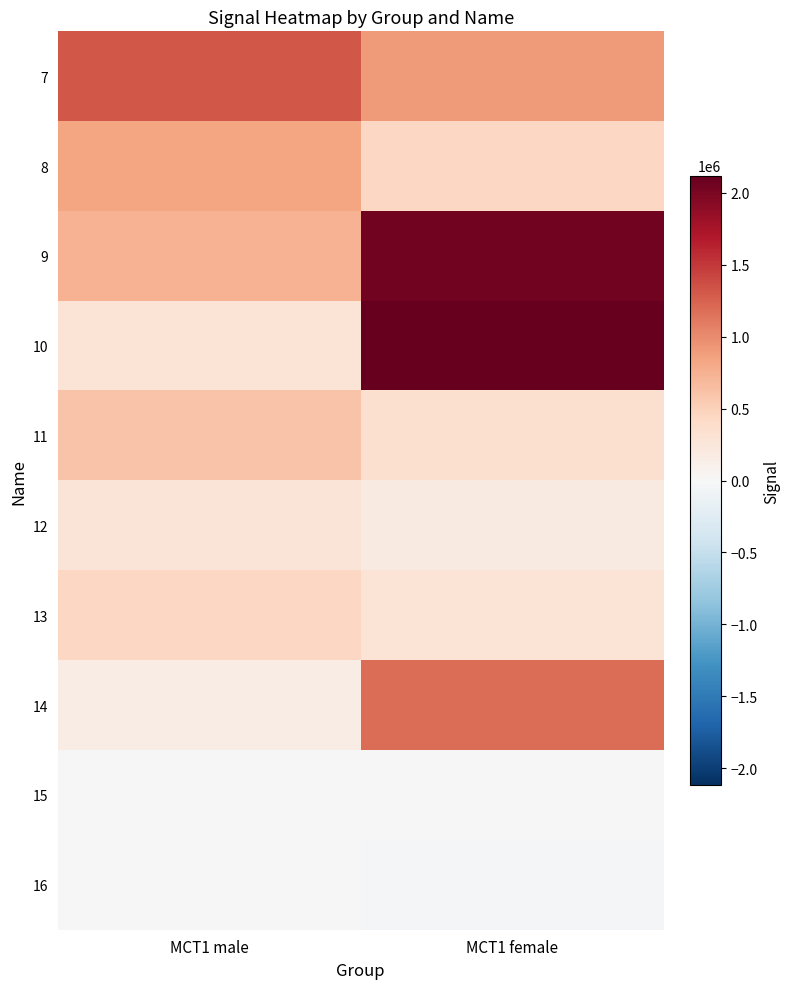

What is the spread (max minus min) of values at MCT1 male?

1310062